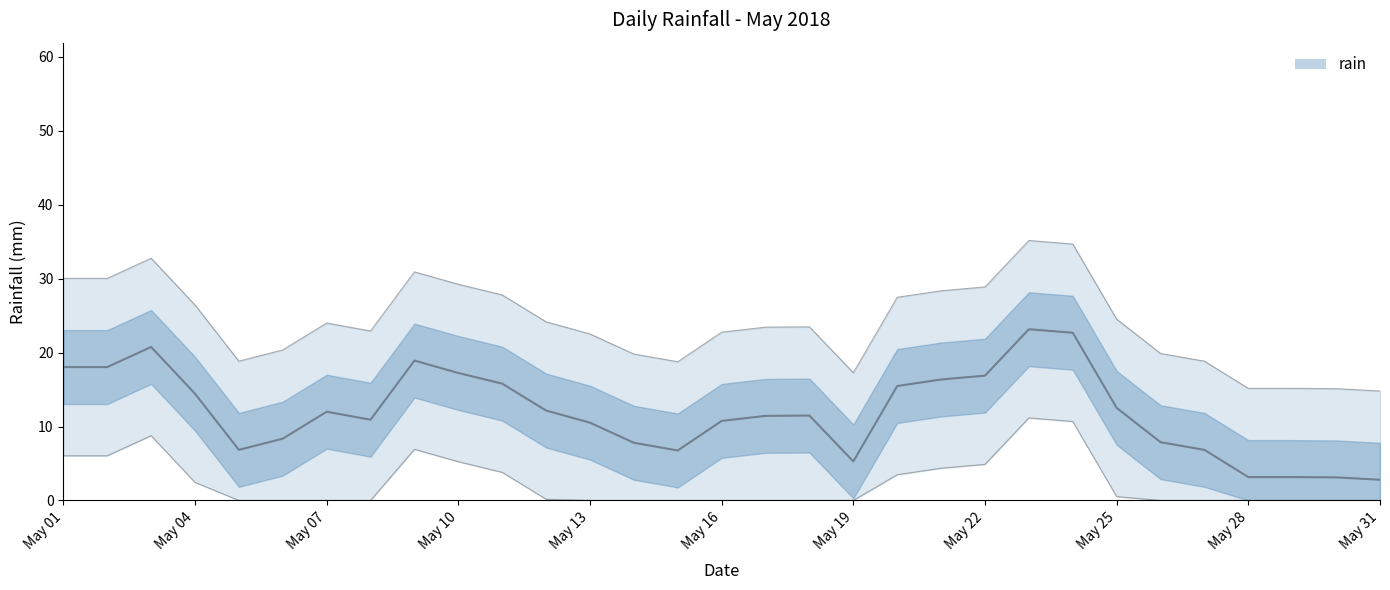

How many lines are shown in the chart?

1